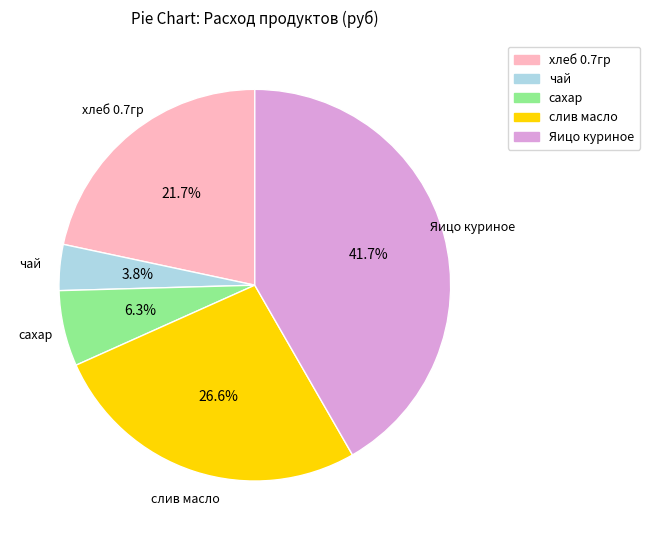

Is хлеб 0.7гр the majority of the pie?

No